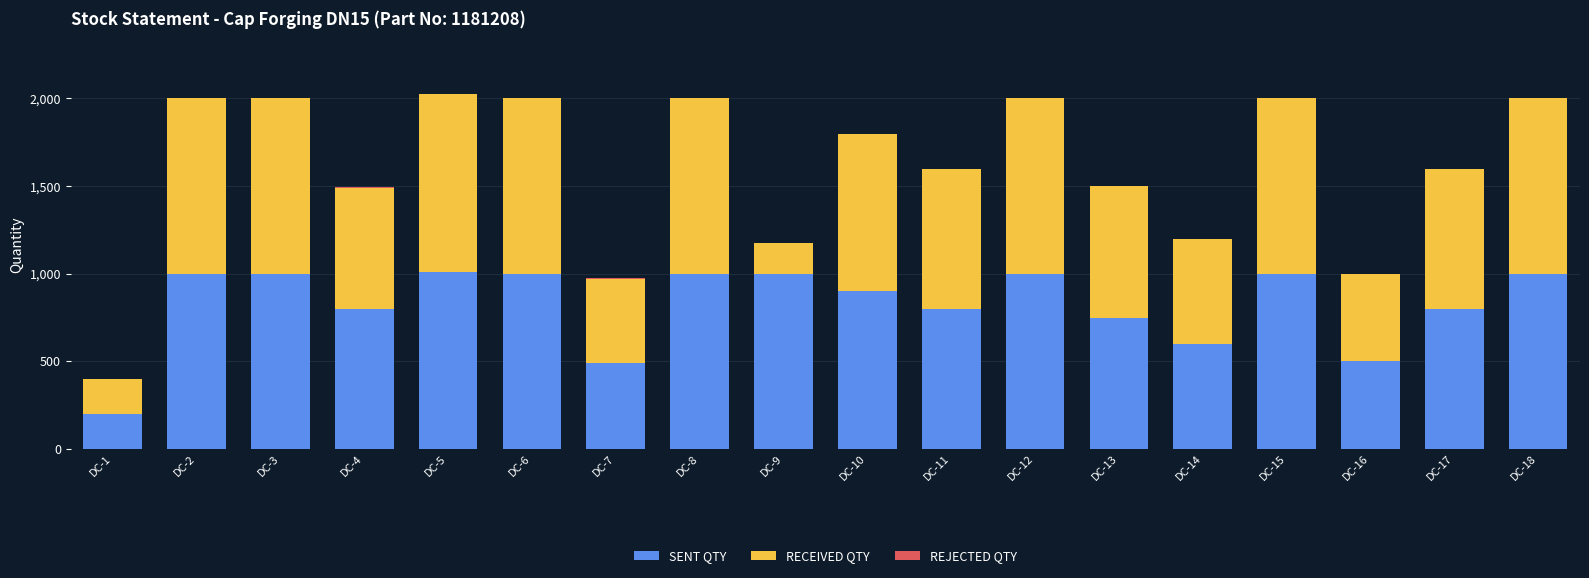

What is the maximum value for SENT QTY?

1012